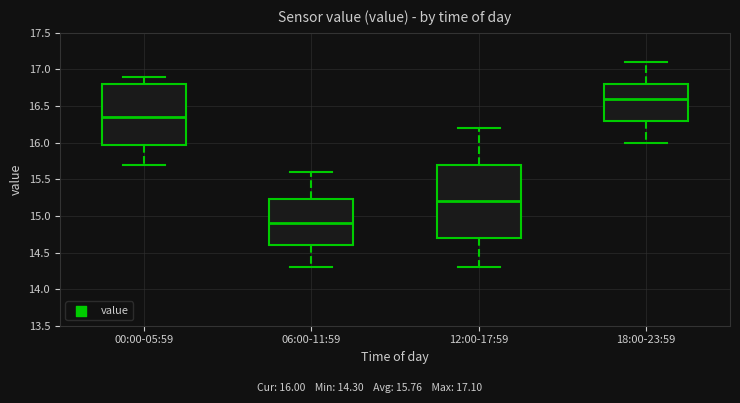

Reading left to right, transcribe this box plot: for each box, give where its median line is, the range the box spans, and where its two whiskers end, as read against the y-axis. The values are not printed on the chart, so give them approximately, as read against the axis.

00:00-05:59: median 16.35, box 16.00 to 16.80, whiskers 15.70 to 16.90
06:00-11:59: median 14.90, box 14.60 to 15.25, whiskers 14.30 to 15.60
12:00-17:59: median 15.20, box 14.70 to 15.70, whiskers 14.30 to 16.20
18:00-23:59: median 16.60, box 16.30 to 16.80, whiskers 16.00 to 17.10